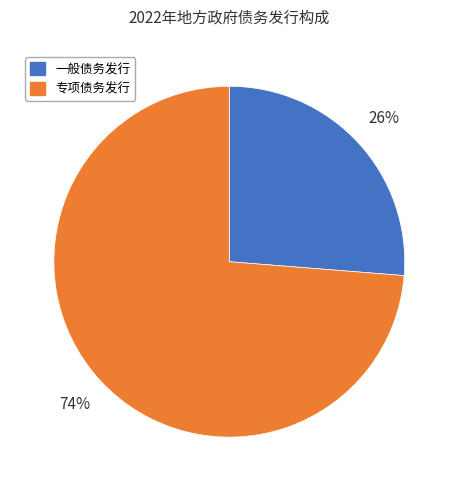

How many segments does this pie chart have?

2